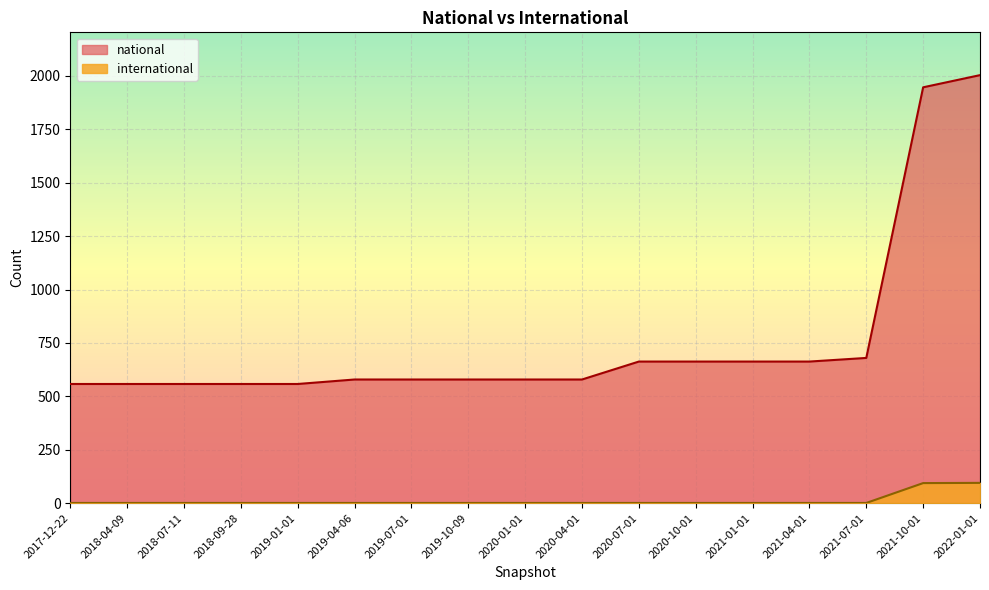

Between 2017-12-22 and 2020-01-01, which series saw the biggest shift?

national